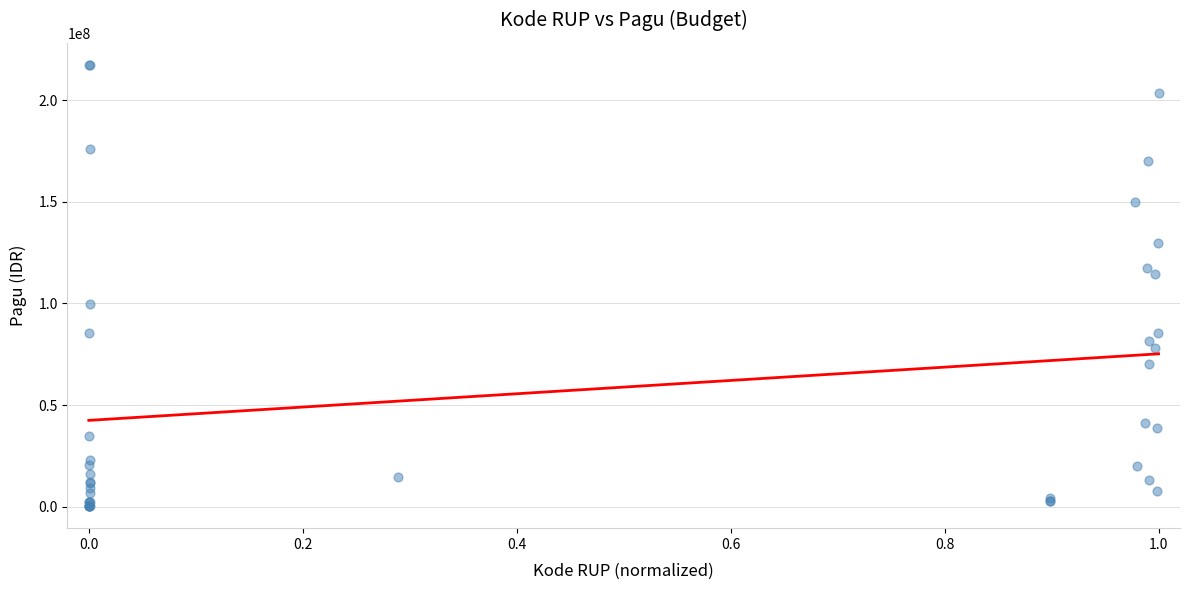

What Y value in the scatter plot is closest to 108830000?

114296000